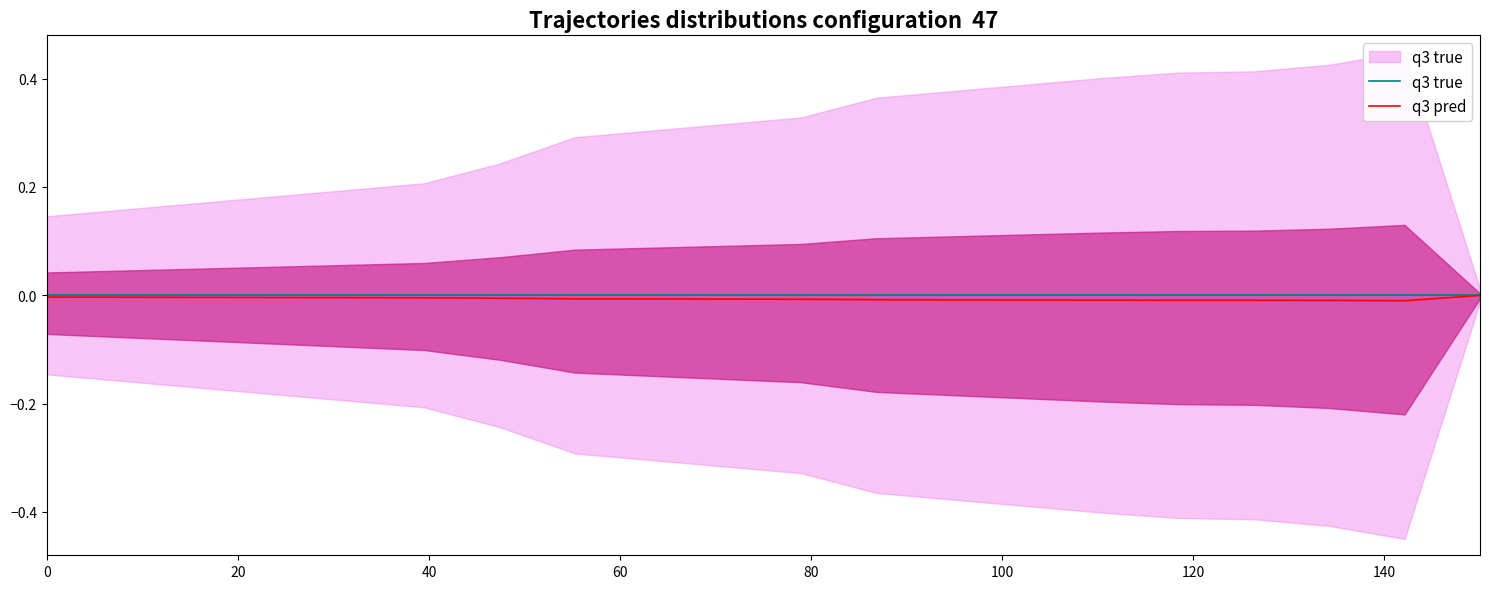

What is the label of the 5th point from the left?

80